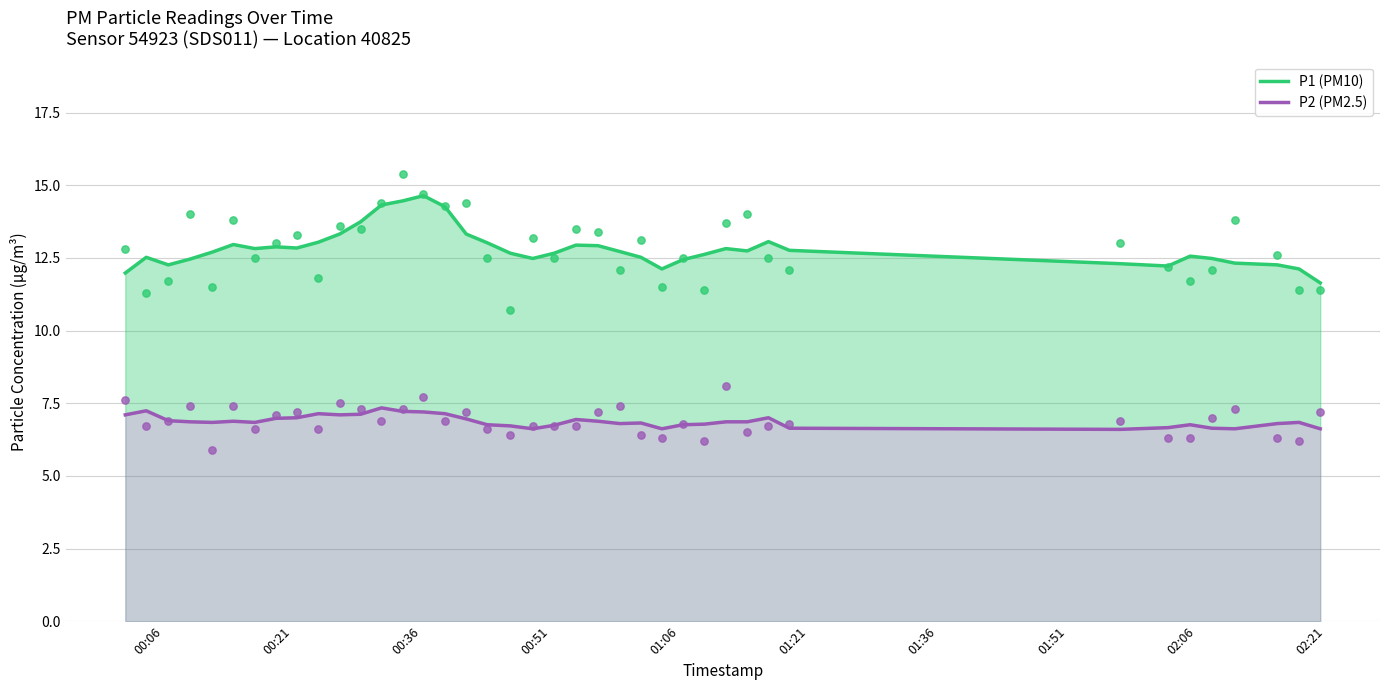

Which series contains the lowest Y value?

P2 (PM2.5)